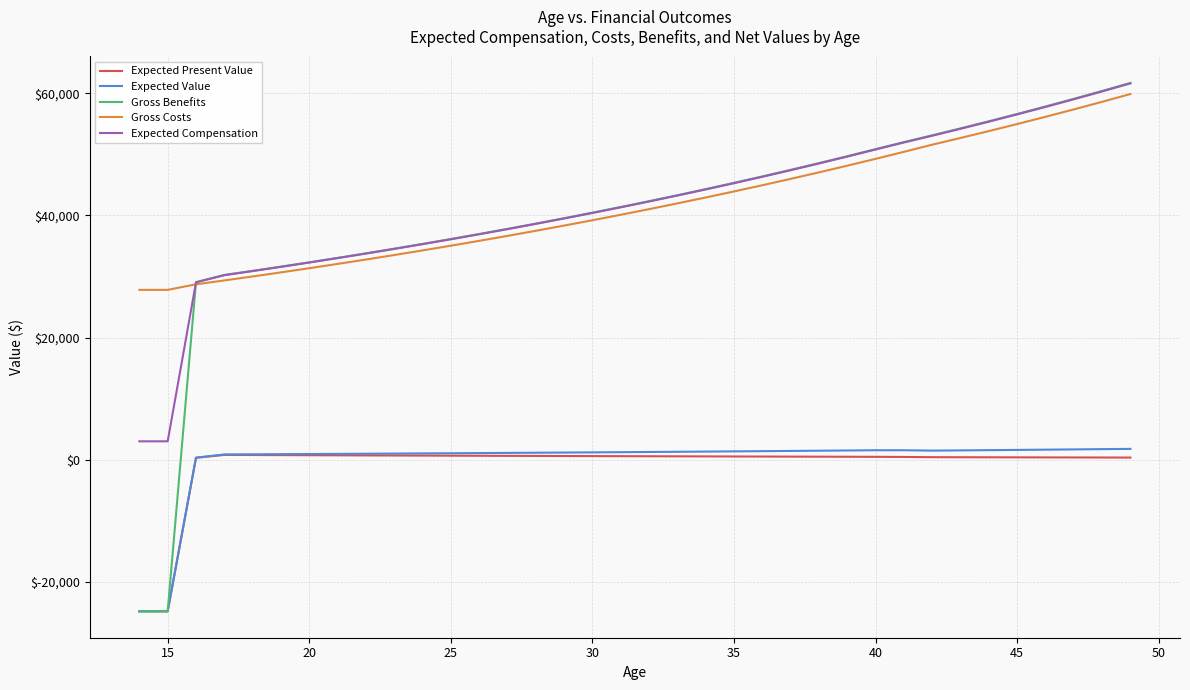

Which series has the largest range (max minus min)?

Gross Benefits